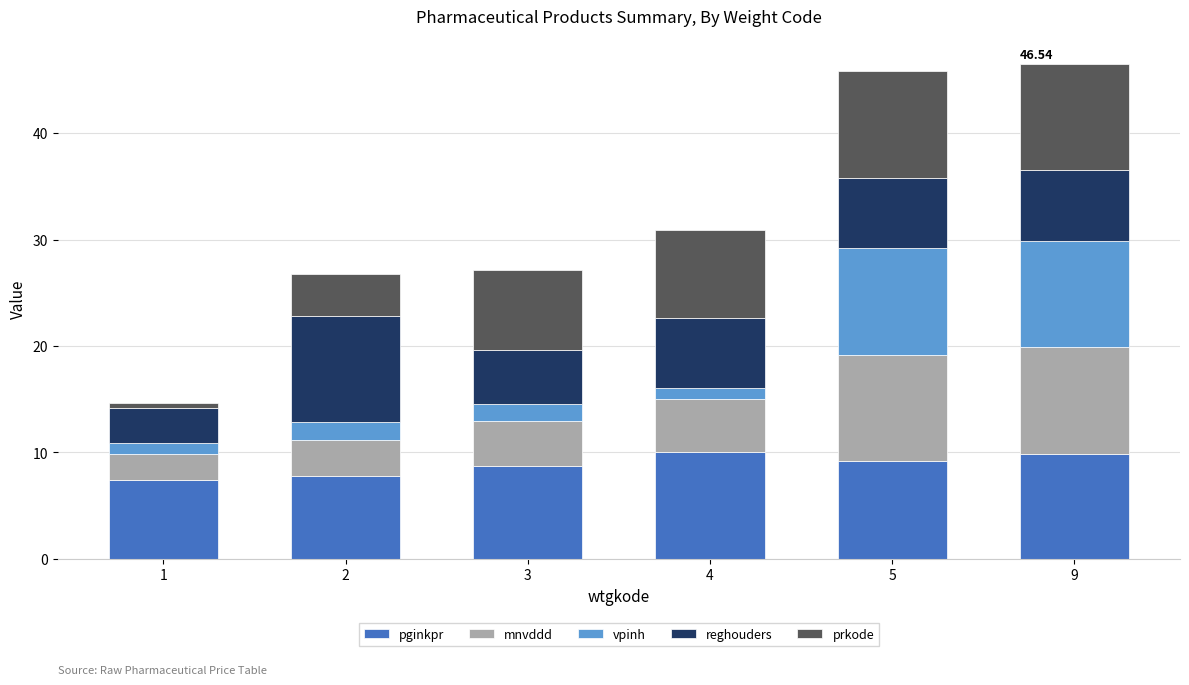

Count the number of data series in this chart.

5